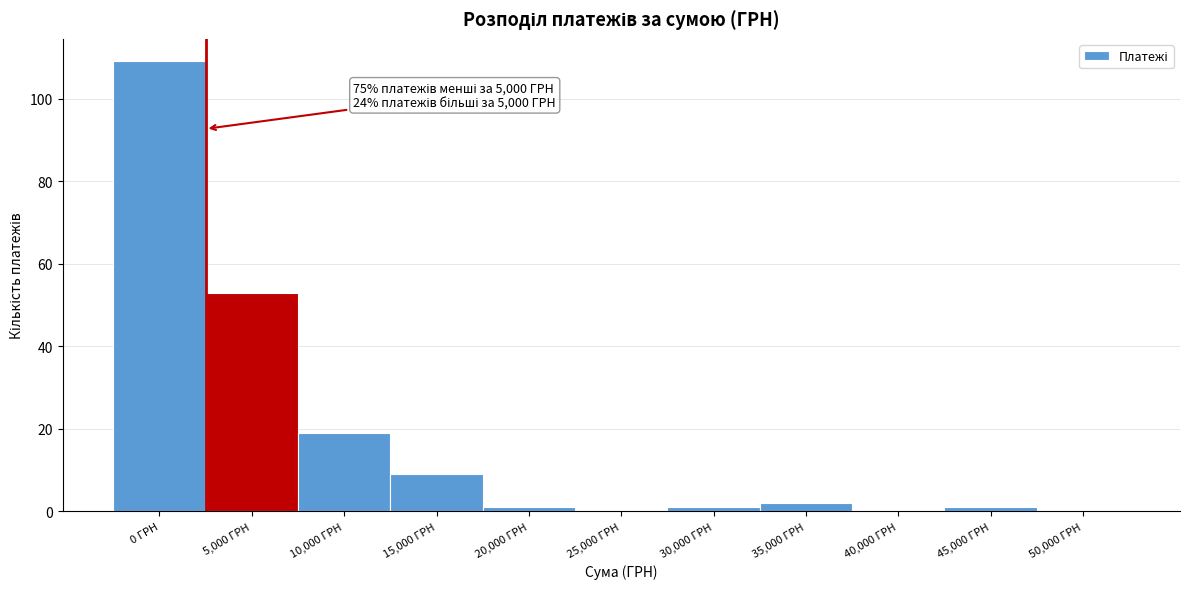

Reading right to left, extract all data points from this chart.

50,000 ГРН=0	45,000 ГРН=1	40,000 ГРН=0	35,000 ГРН=2	30,000 ГРН=1	25,000 ГРН=0	20,000 ГРН=1	15,000 ГРН=9	10,000 ГРН=19	5,000 ГРН=53	0 ГРН=109